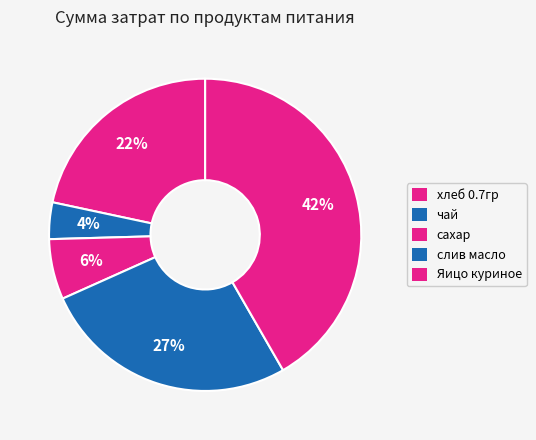

To the nearest percent, what is the average slice percentage?

20%